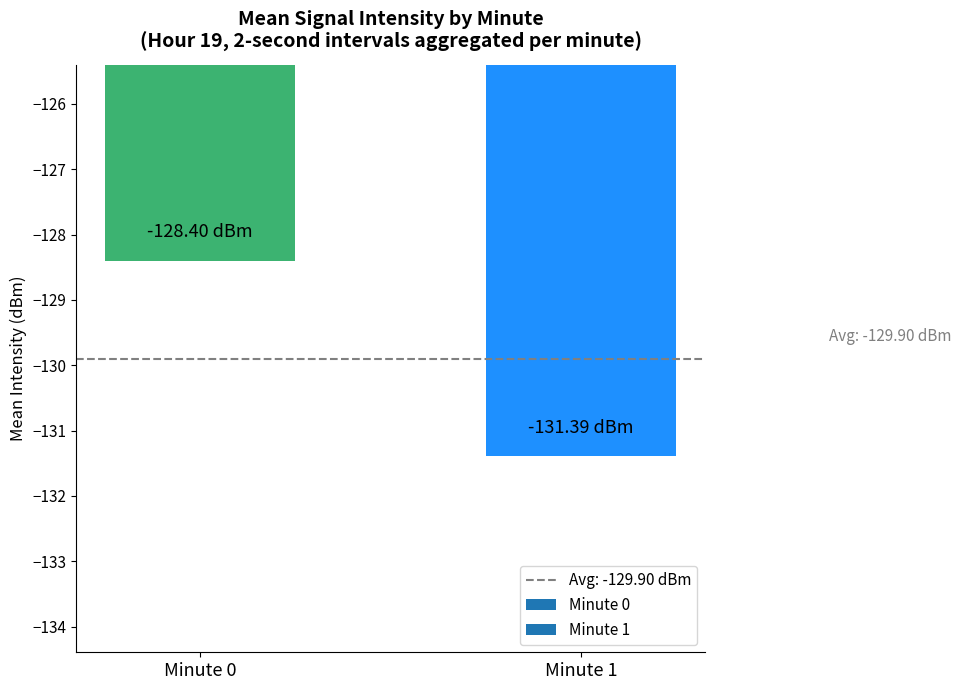

Rank the categories by value from highest to lowest.

Minute 0, Minute 1